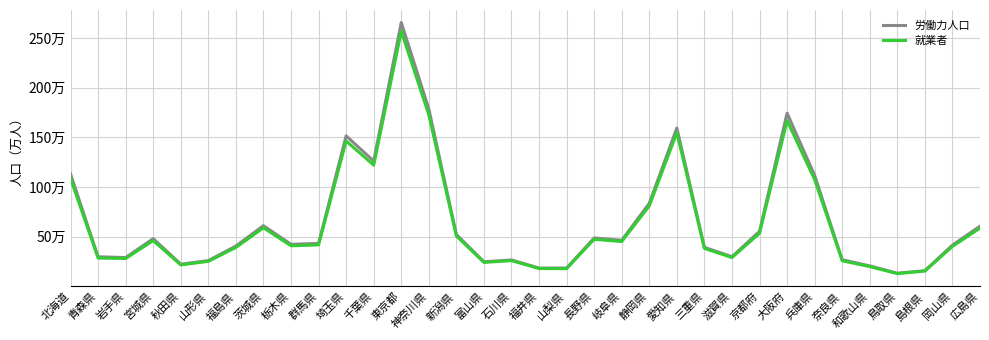

What is the sum of all 就業者 values?

21736527